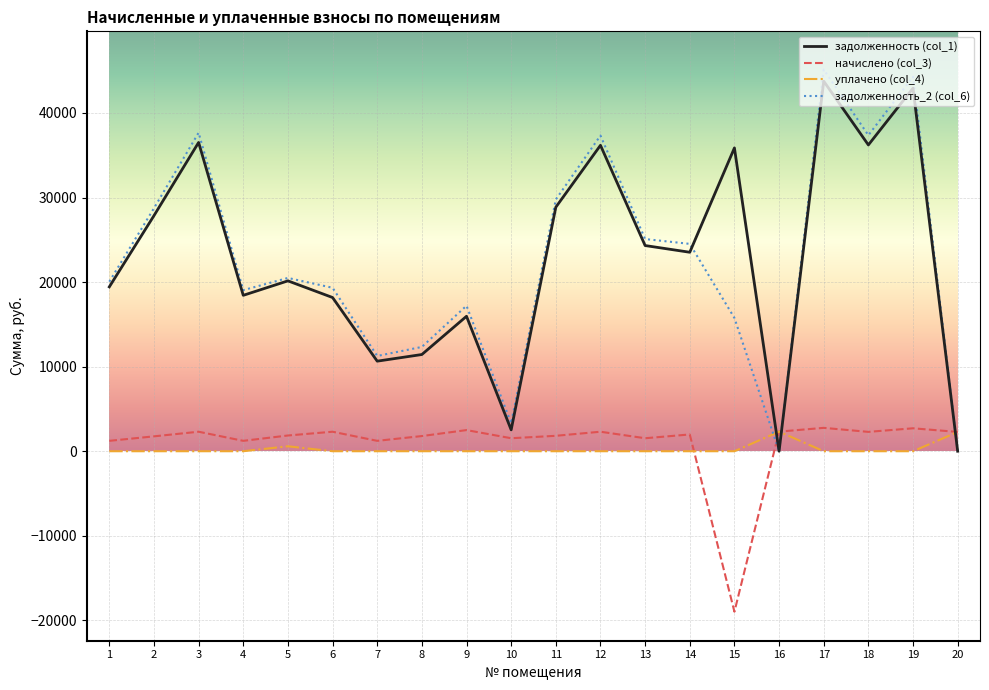

What is the maximum value shown in the chart?

45141.7